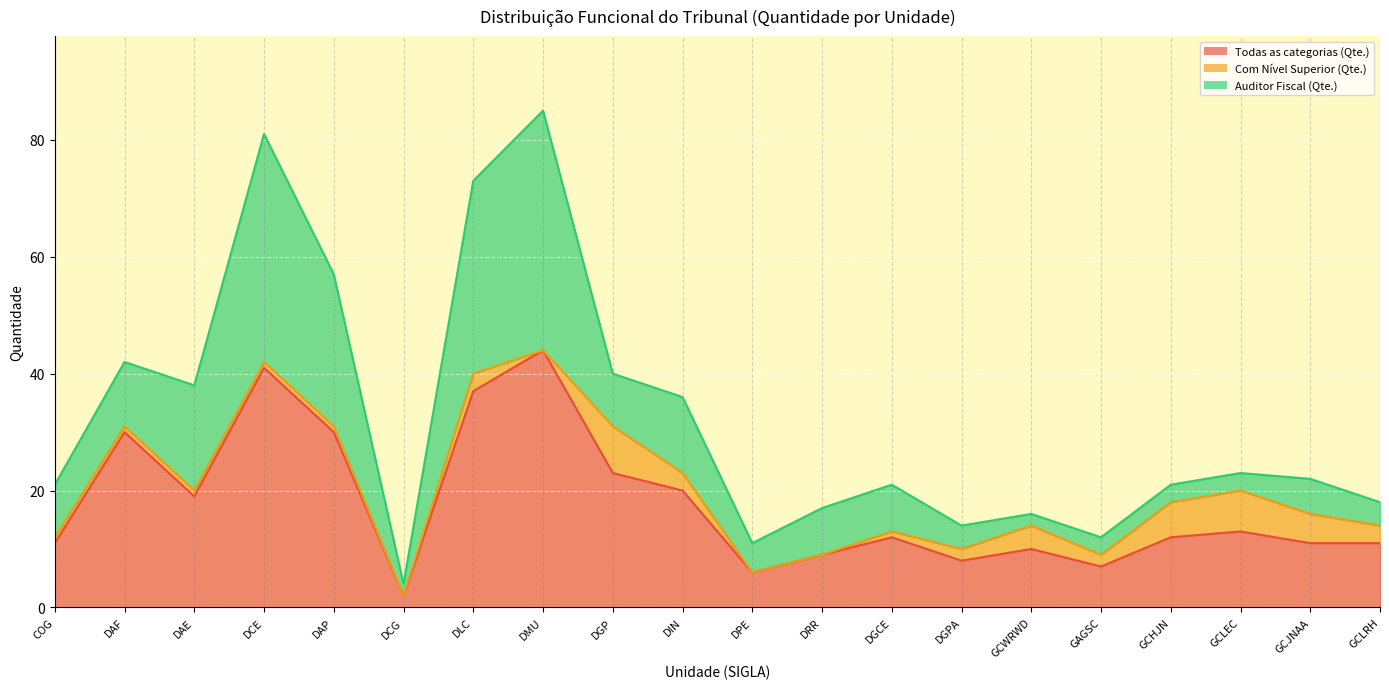

What position from the right is DAE?

18